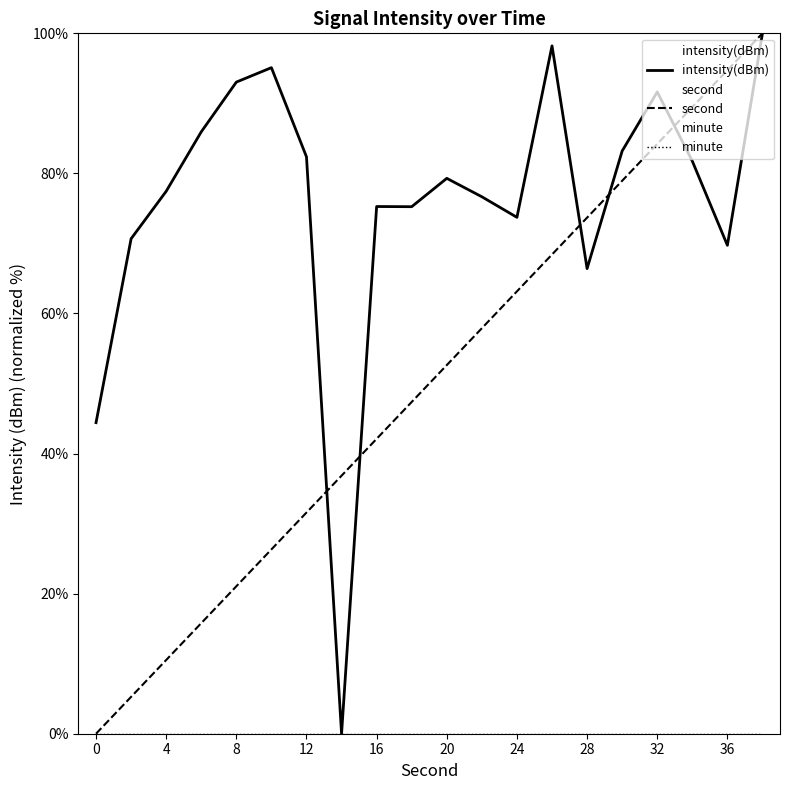

Reading left to right, what are all the values shown in this chart?

intensity(dBm): 44.4	70.7	77.4	85.9	93.0	95.1	82.4	0.0	75.3	75.2	79.3	76.7	73.7	98.2	66.4	83.2	91.6	81.8	69.7	100.0
second: 0.0	5.3	10.5	15.8	21.1	26.3	31.6	36.8	42.1	47.4	52.6	57.9	63.2	68.4	73.7	78.9	84.2	89.5	94.7	100.0
minute: 0.0	0.0	0.0	0.0	0.0	0.0	0.0	0.0	0.0	0.0	0.0	0.0	0.0	0.0	0.0	0.0	0.0	0.0	0.0	0.0